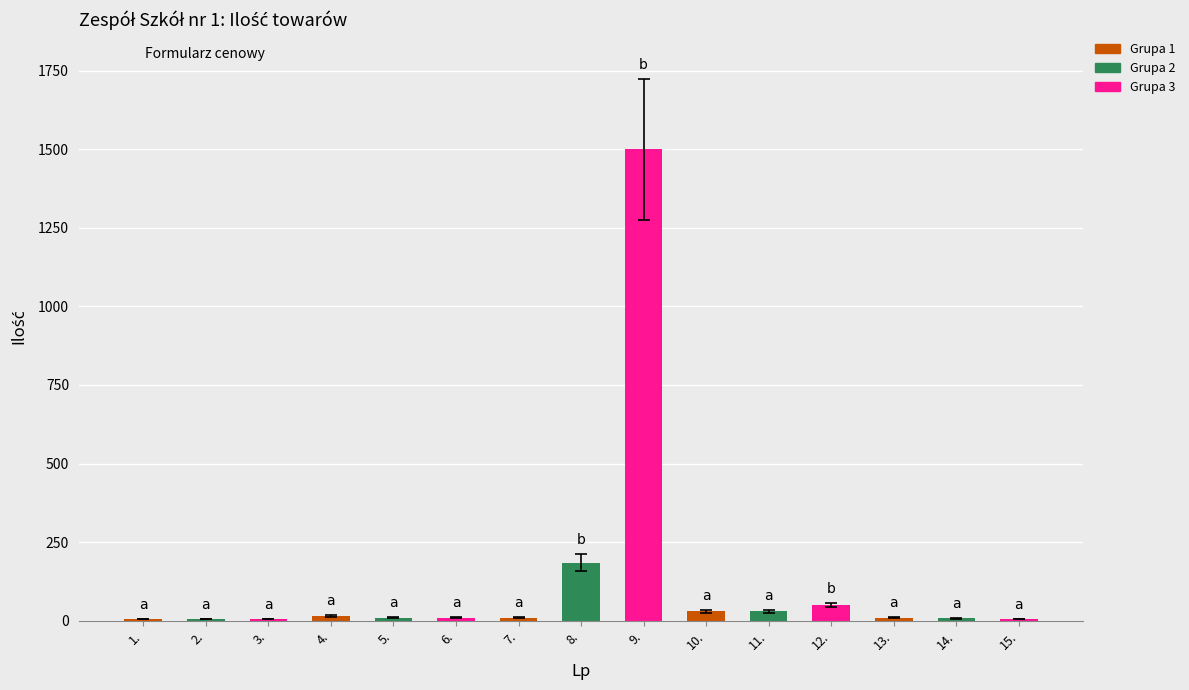

Approximately how many times larger is the value at 1. compared to 10.?

0.2